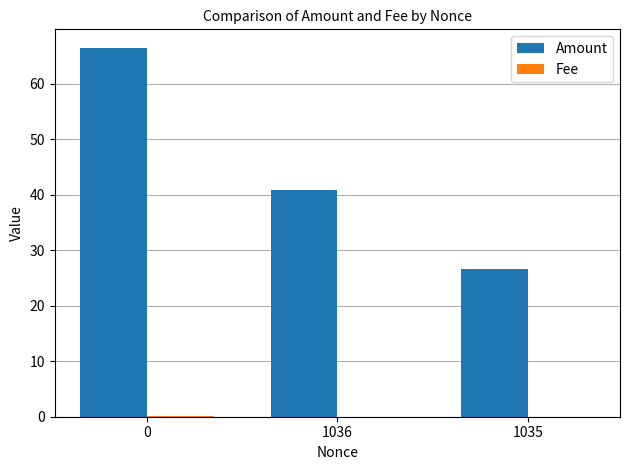

The Amount series shows 42.4 at 1035. True or false?

False